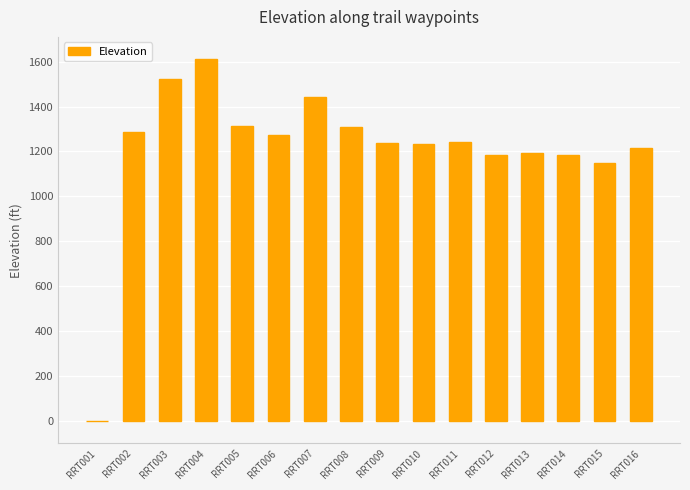

True or false: the data shows 2638 at RRT004.

False